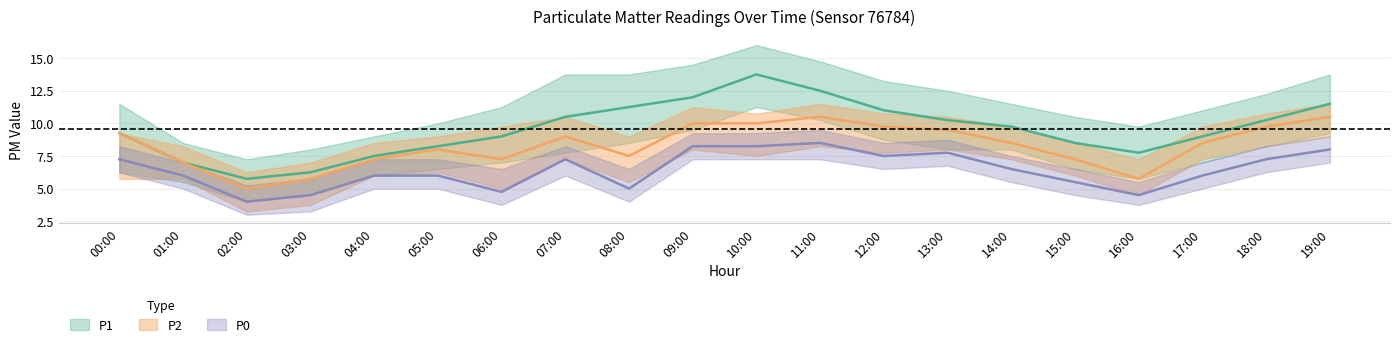

The P2 series shows 8.5 at 17:00. True or false?

True